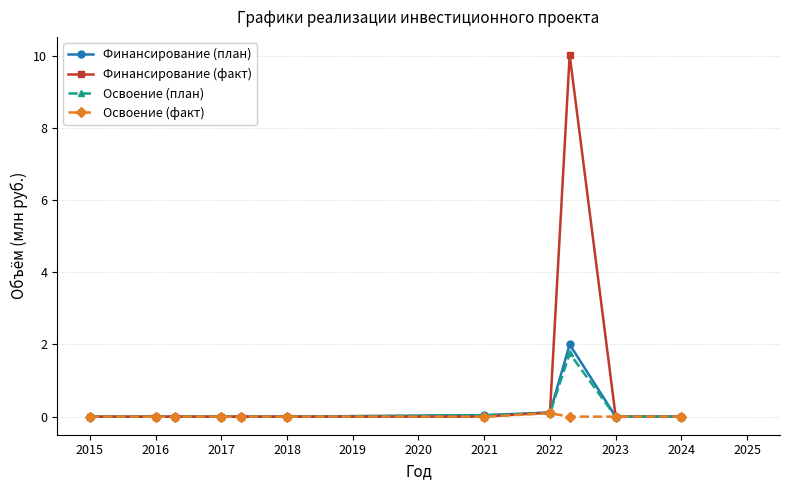

What is the greatest value displayed?

10.0